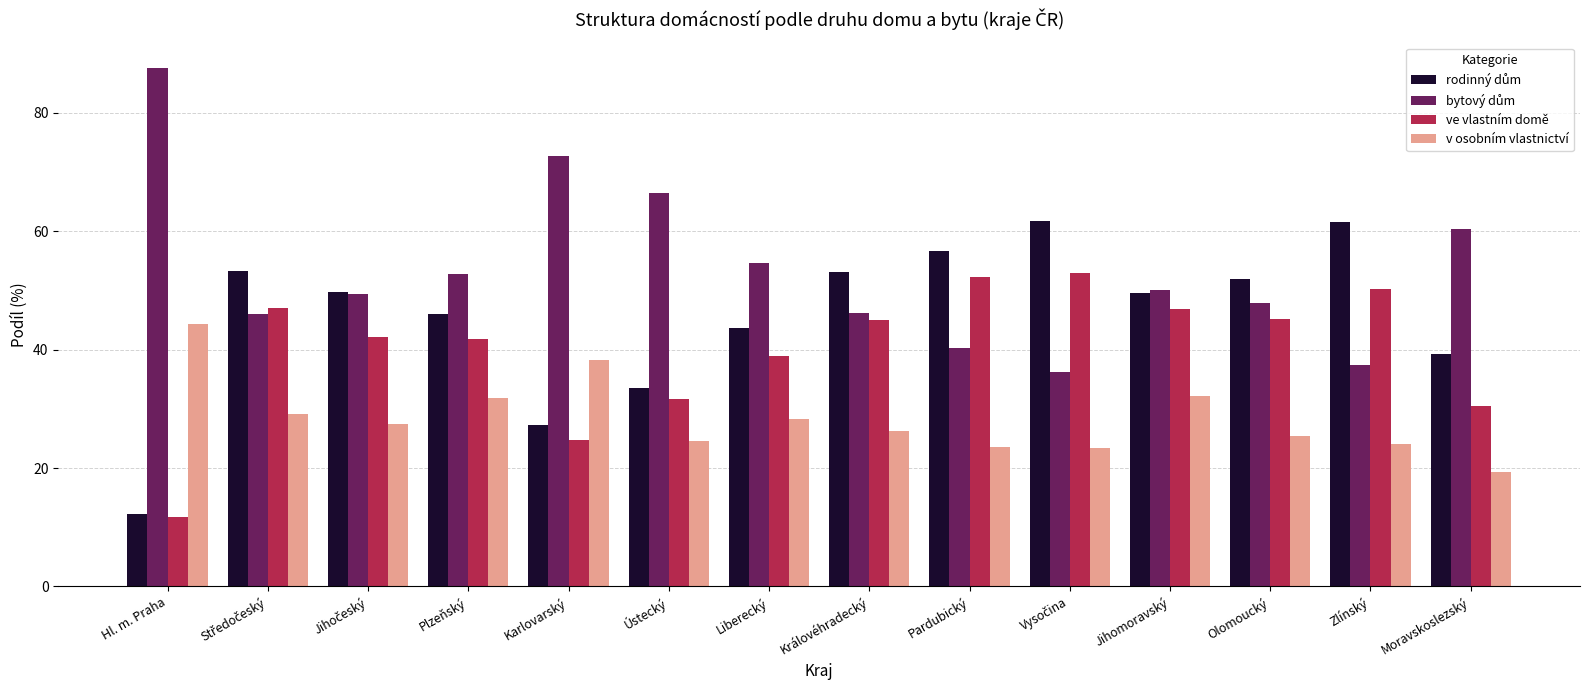

What is the difference between the highest and lowest values at Moravskoslezský?

40.9